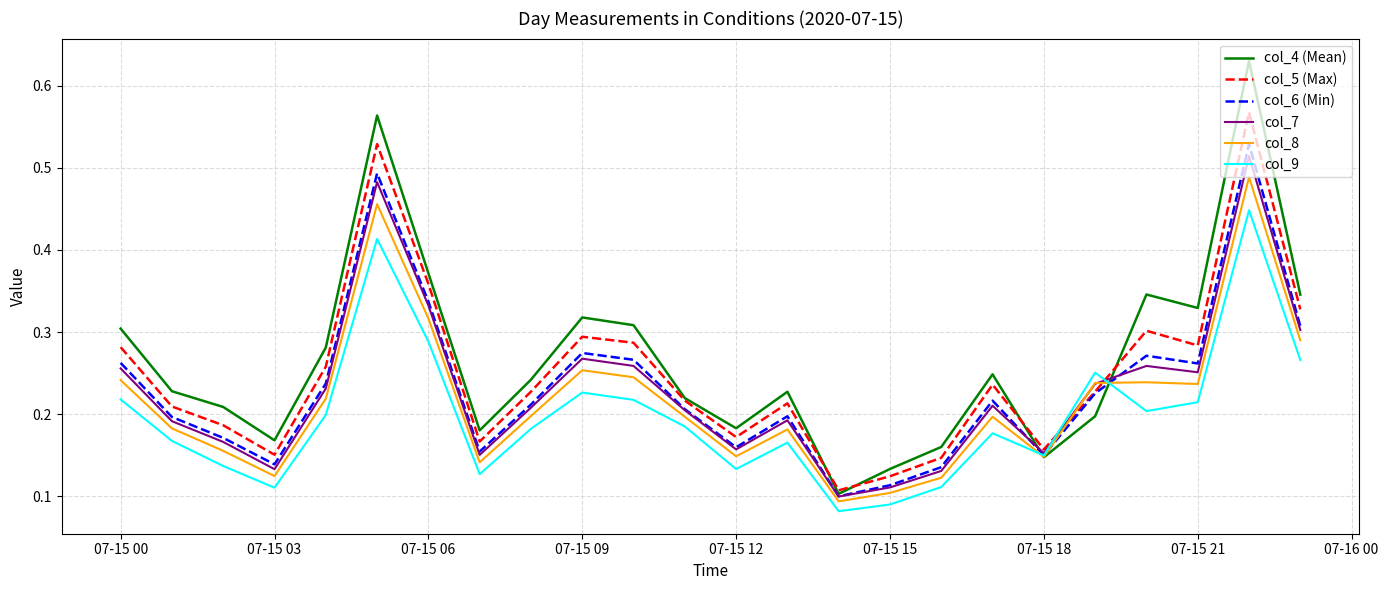

Which series has the widest spread of values?

col_4 (Mean)